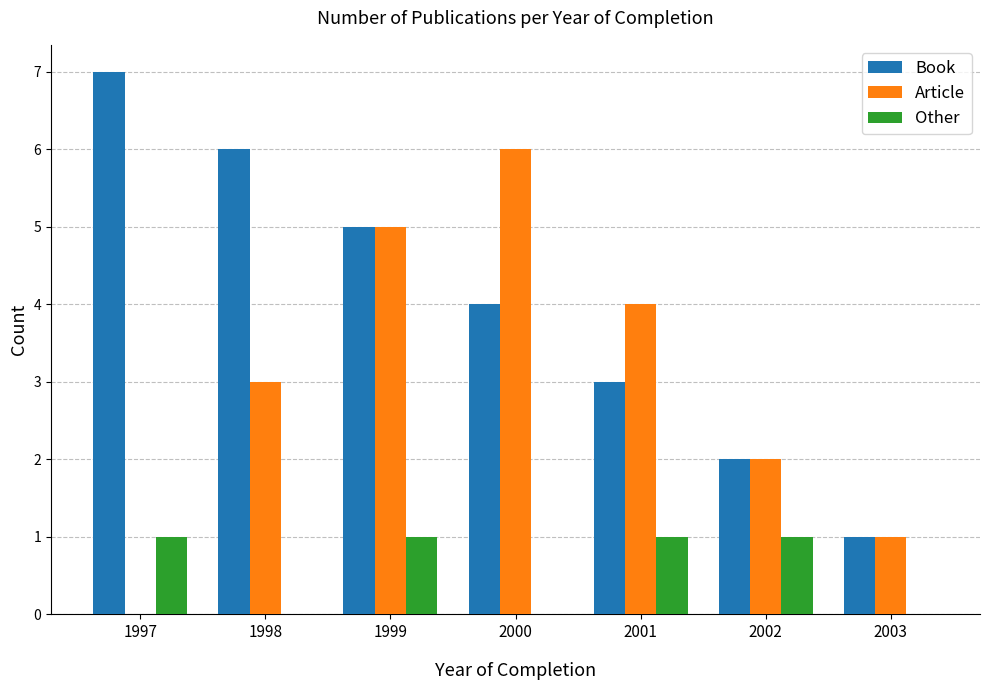

Which series changed the most between 1997 and 1999?

Article